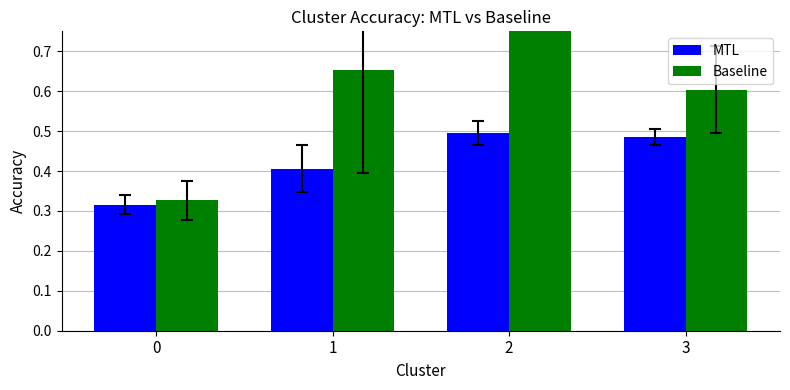

Is it true that MTL equals 0.3 at 0?

True